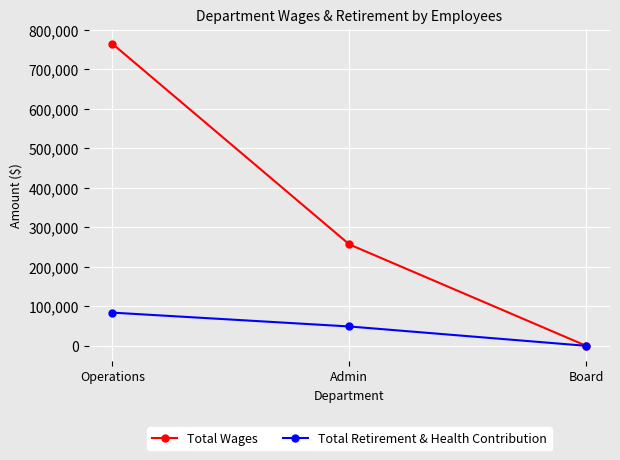

Which label corresponds to the smallest value in the chart?

Board